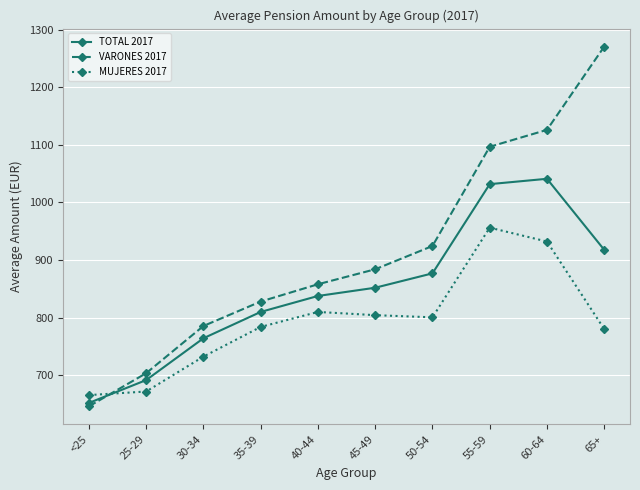

True or false: MUJERES 2017 and VARONES 2017 intersect in this chart.

True